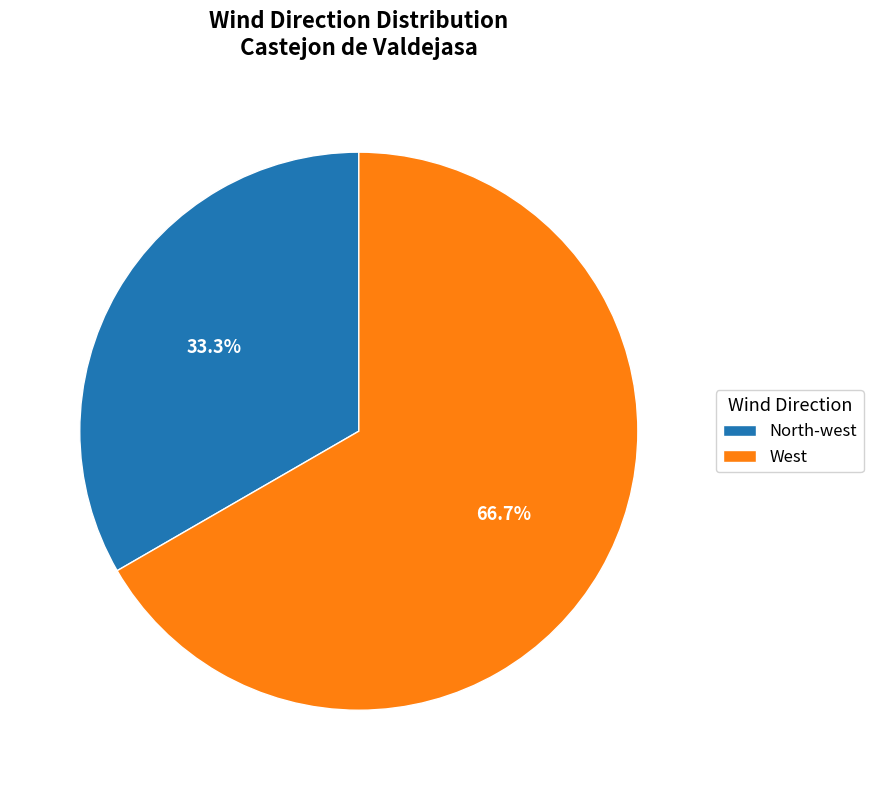

Which slice is the largest?

West